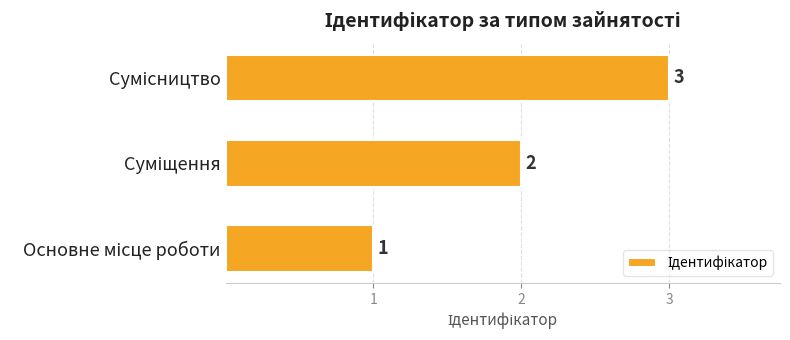

What is the maximum value shown in the chart?

3